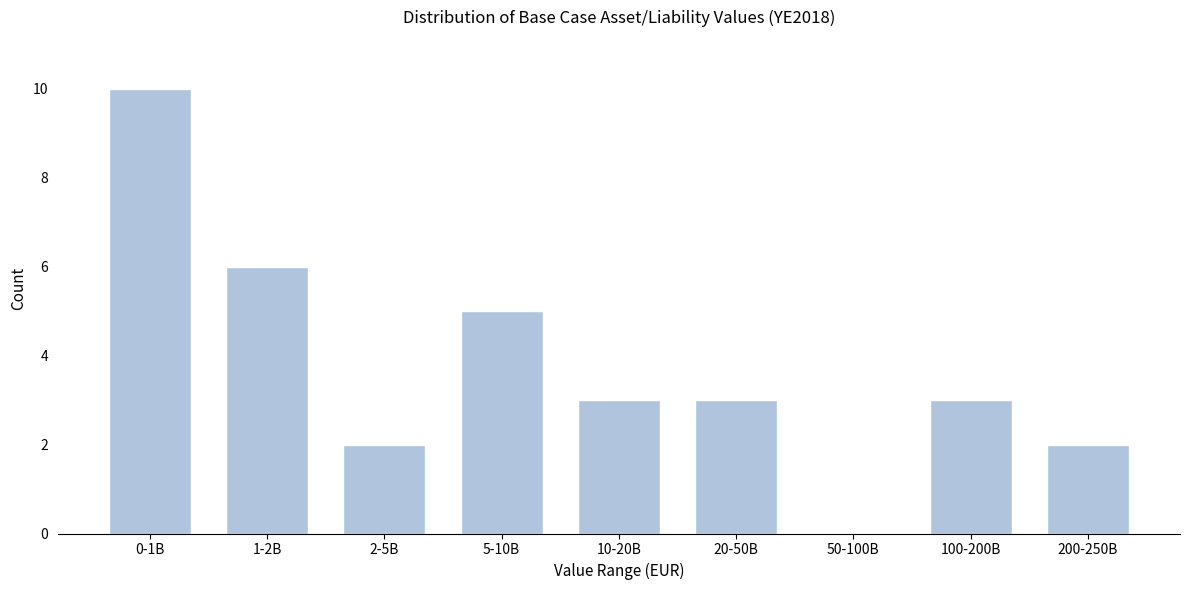

Reading left to right, what are all the values shown in this chart?

0-1B=10	1-2B=6	2-5B=2	5-10B=5	10-20B=3	20-50B=3	50-100B=0	100-200B=3	200-250B=2